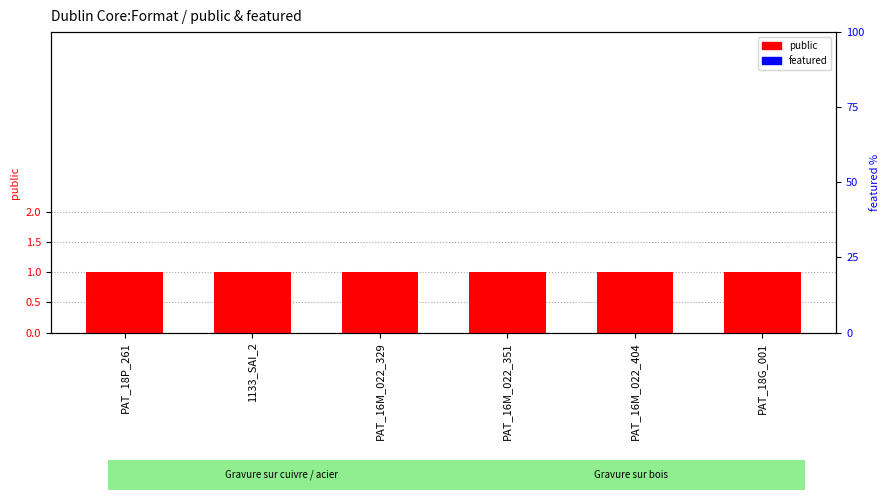

Reading left to right, list all the values displayed in this chart.

public: PAT_18P_261=1	1133_SAI_2=1	PAT_16M_022_329=1	PAT_16M_022_351=1	PAT_16M_022_404=1	PAT_18G_001=1
featured: PAT_18P_261=0	1133_SAI_2=0	PAT_16M_022_329=0	PAT_16M_022_351=0	PAT_16M_022_404=0	PAT_18G_001=0